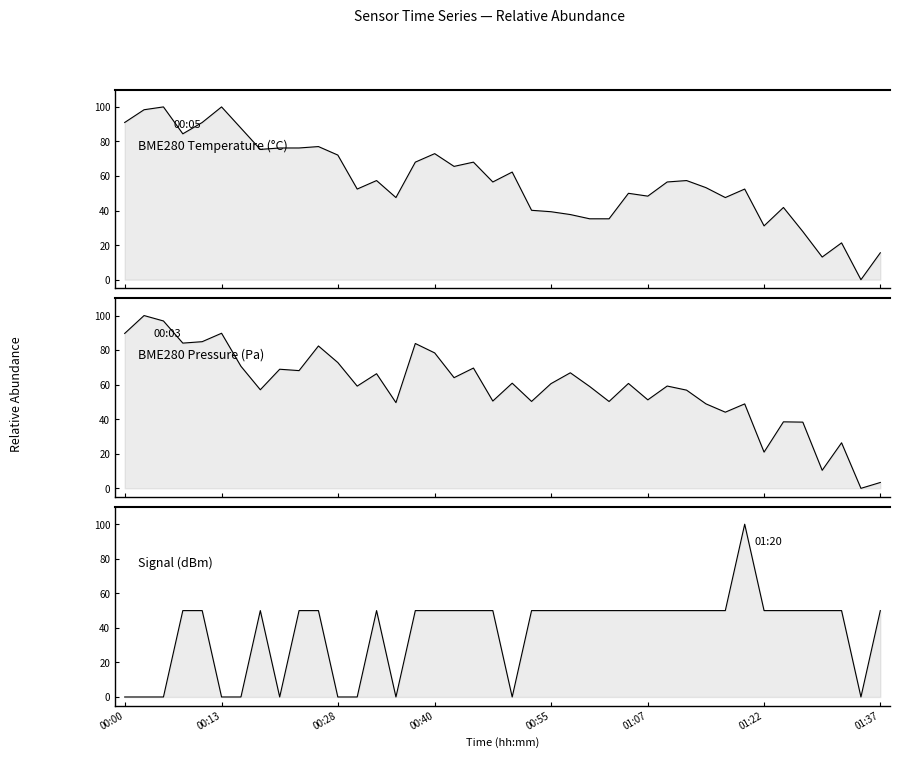

Between which two adjacent categories do BME280 Temperature (°C) and Signal (dBm) first intersect?

20 and 21